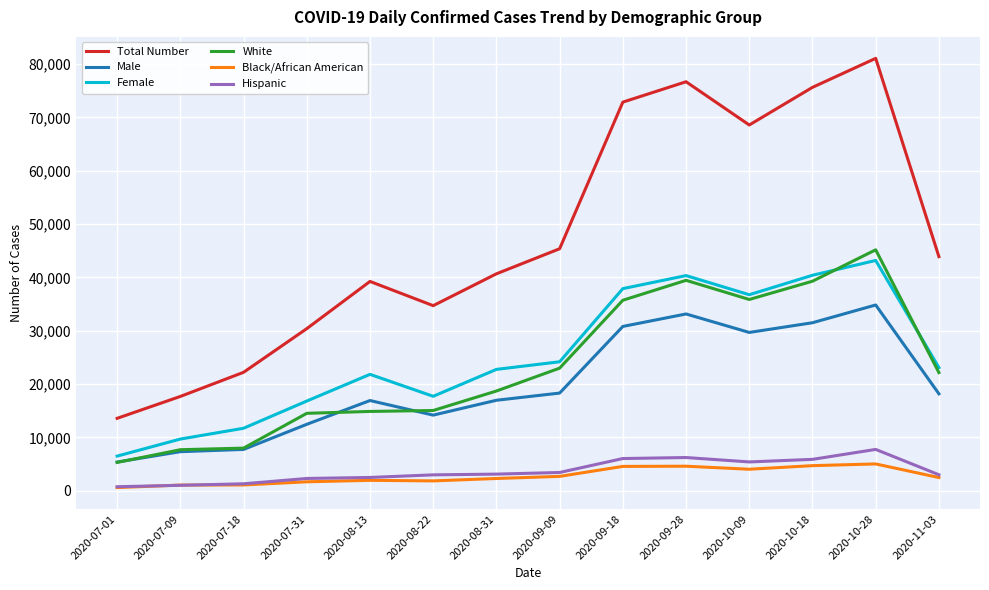

How many values in the Total Number series are below 43875?

7